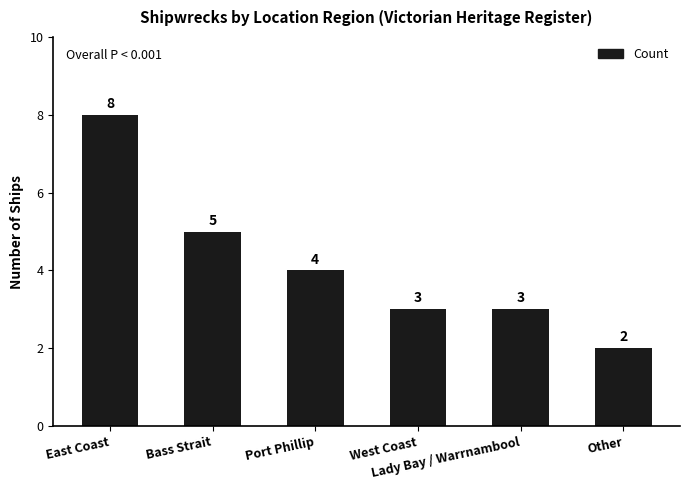

Which has a higher value, Port Phillip or Other?

Port Phillip